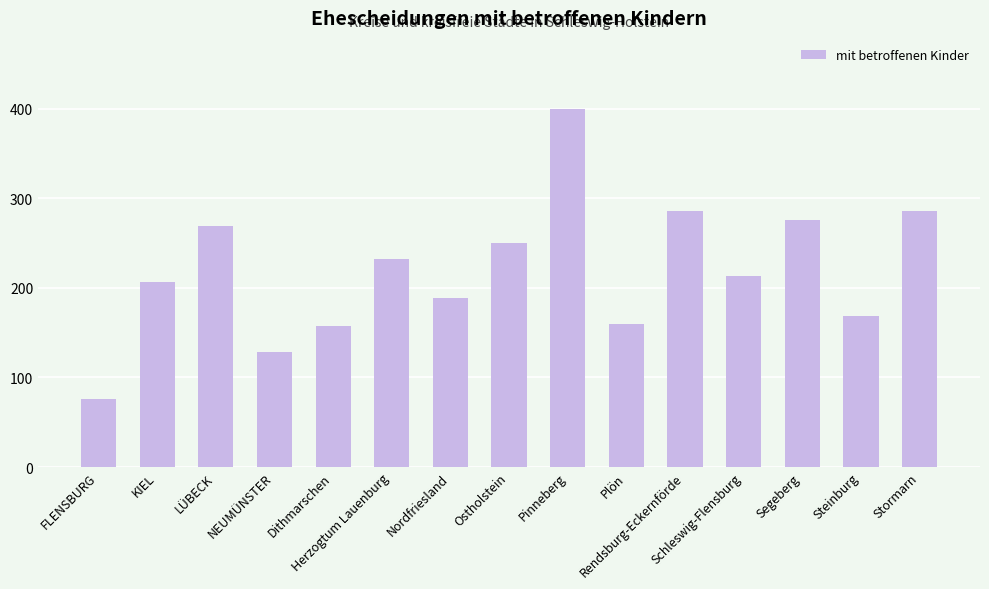

Approximately how many times larger is the value at Rendsburg-Eckernförde compared to Pinneberg?

0.7